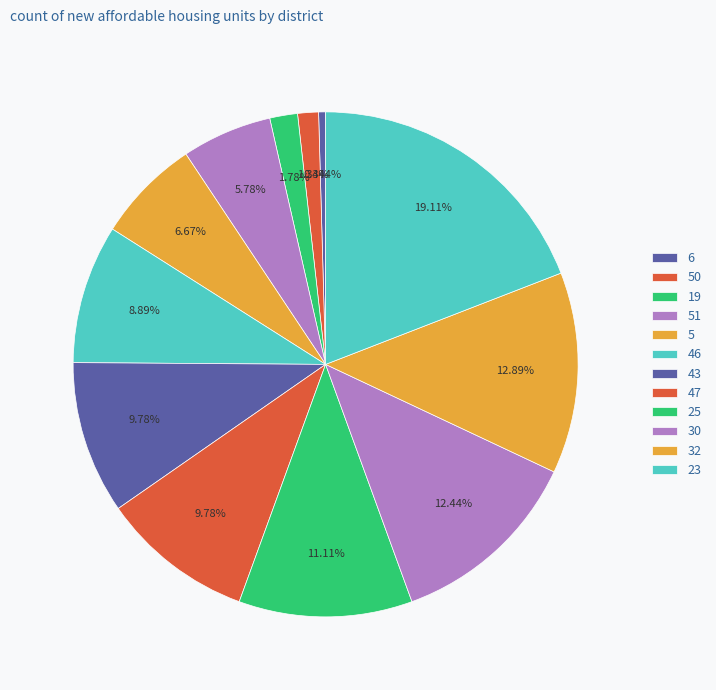

Rank the categories by value from highest to lowest.

23, 32, 30, 25, 43, 47, 46, 5, 51, 19, 50, 6